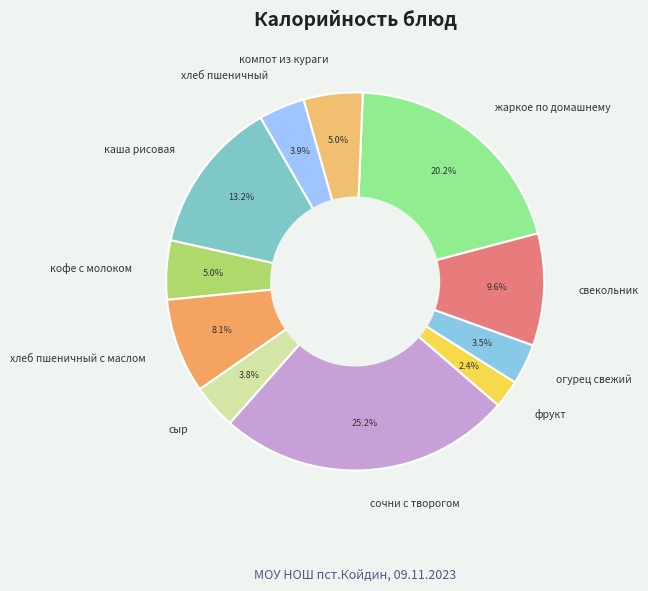

To the nearest percent, what is the average slice percentage?

9%